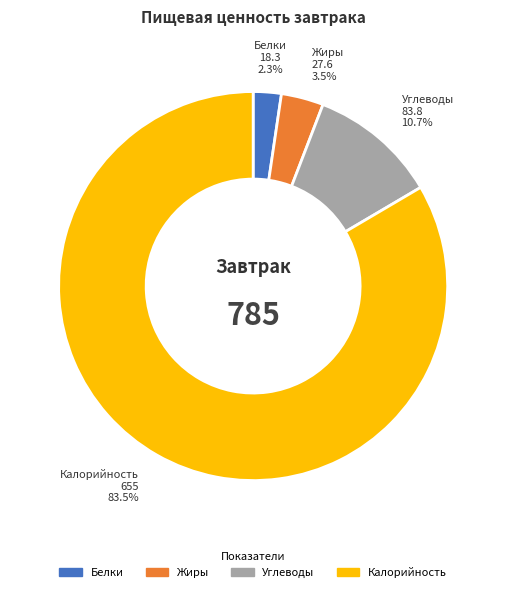

To the nearest percent, what is the average slice percentage?

25%